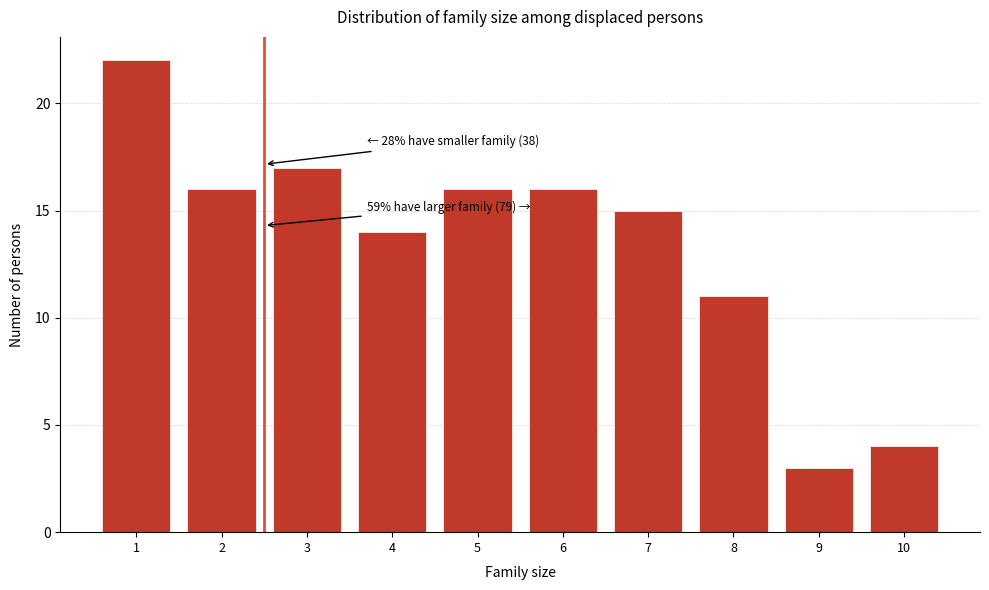

Reading right to left, extract all data points from this chart.

10=4	9=3	8=11	7=15	6=16	5=16	4=14	3=17	2=16	1=22